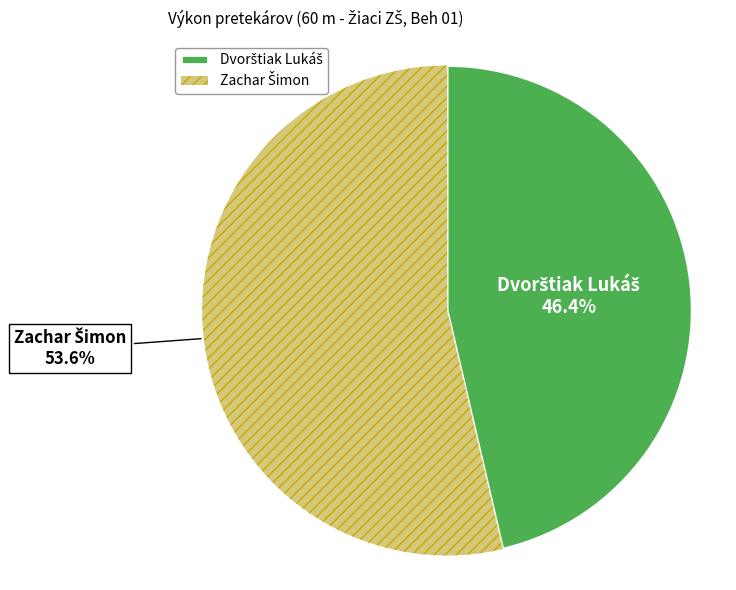

Is there a majority slice in this chart?

Yes